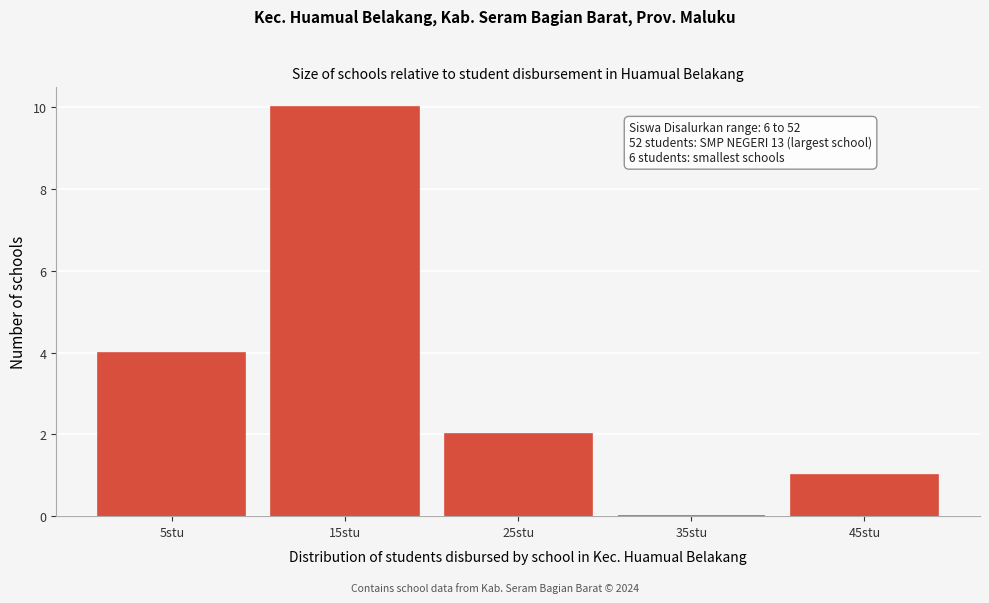

Reading right to left, transcribe all the data shown in this chart.

45stu=1	35stu=0	25stu=2	15stu=10	5stu=4